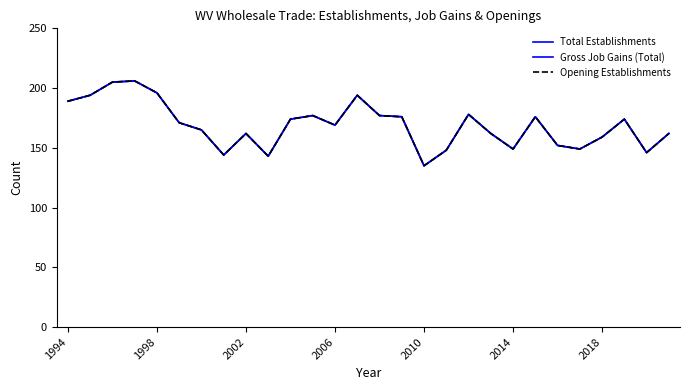

True or false: Opening Establishments and Total Establishments intersect in this chart.

False